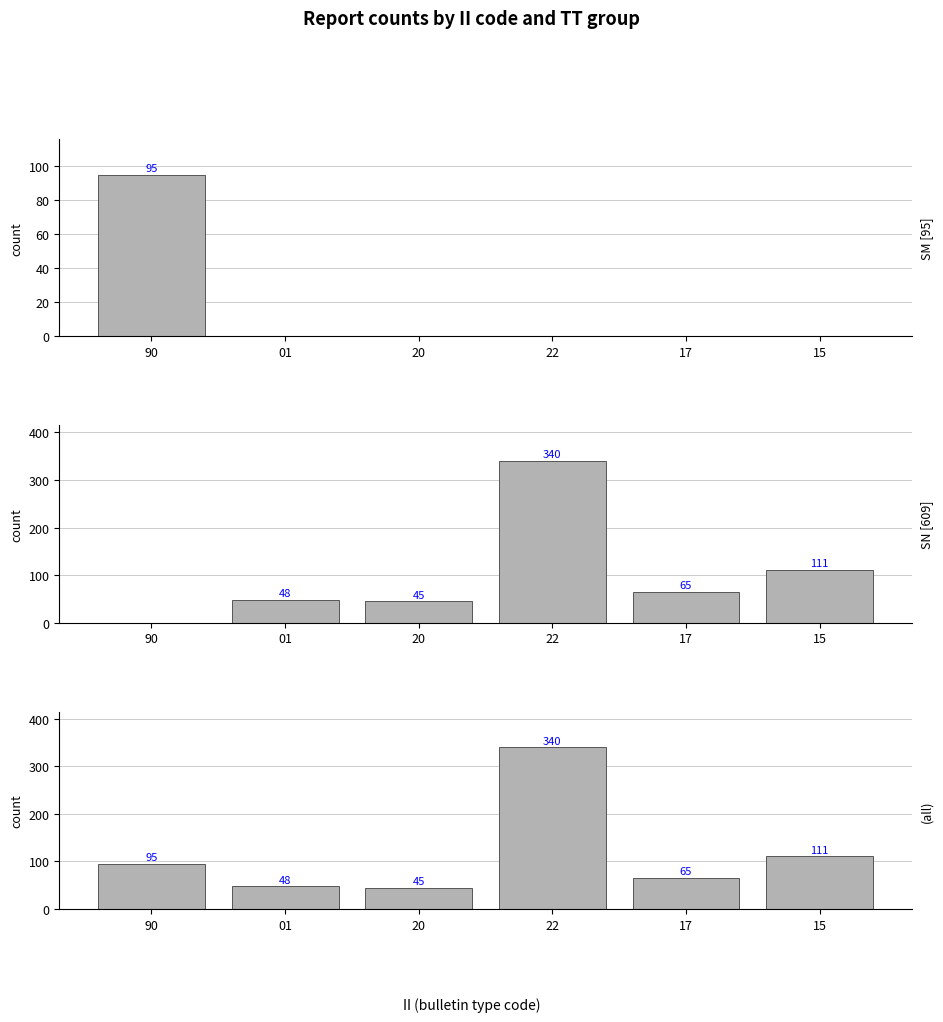

What is the difference between the maximum and minimum values in the (all) series?

295